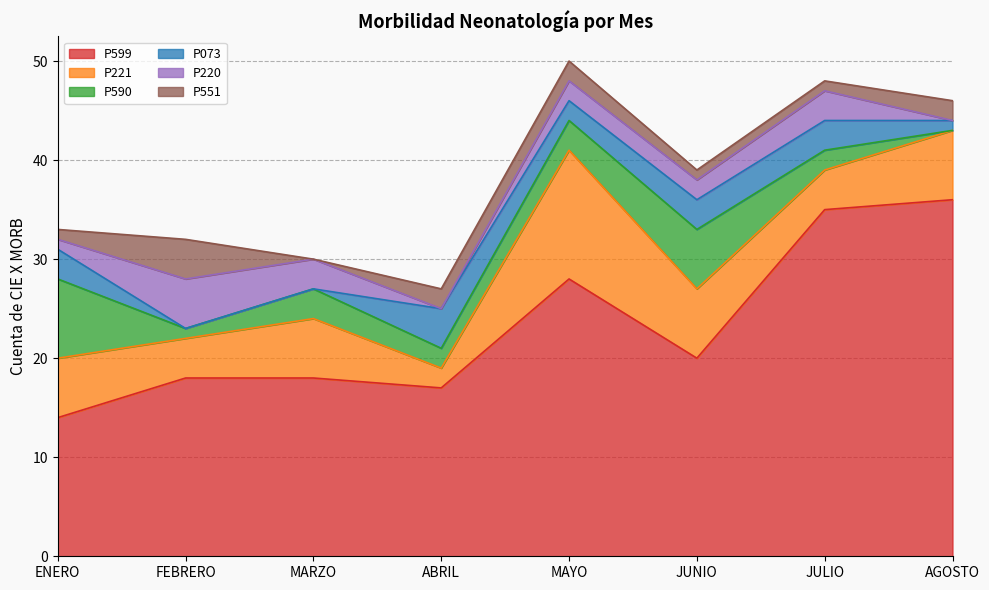

Reading right to left, list all the values displayed in this chart.

P599: AGOSTO=36	JULIO=35	JUNIO=20	MAYO=28	ABRIL=17	MARZO=18	FEBRERO=18	ENERO=14
P221: AGOSTO=7	JULIO=4	JUNIO=7	MAYO=13	ABRIL=2	MARZO=6	FEBRERO=4	ENERO=6
P590: AGOSTO=0	JULIO=2	JUNIO=6	MAYO=3	ABRIL=2	MARZO=3	FEBRERO=1	ENERO=8
P073: AGOSTO=1	JULIO=3	JUNIO=3	MAYO=2	ABRIL=4	MARZO=0	FEBRERO=0	ENERO=3
P220: AGOSTO=0	JULIO=3	JUNIO=2	MAYO=2	ABRIL=0	MARZO=3	FEBRERO=5	ENERO=1
P551: AGOSTO=2	JULIO=1	JUNIO=1	MAYO=2	ABRIL=2	MARZO=0	FEBRERO=4	ENERO=1